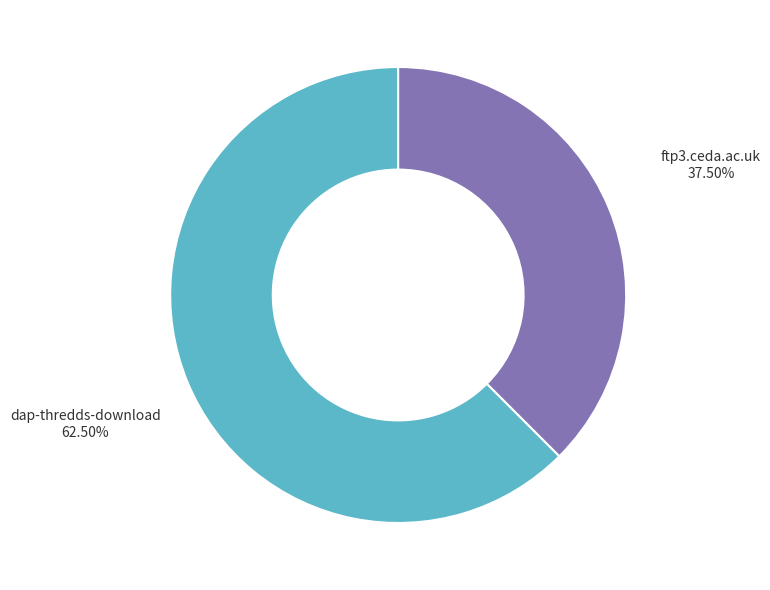

Count the number of slices in the pie.

2